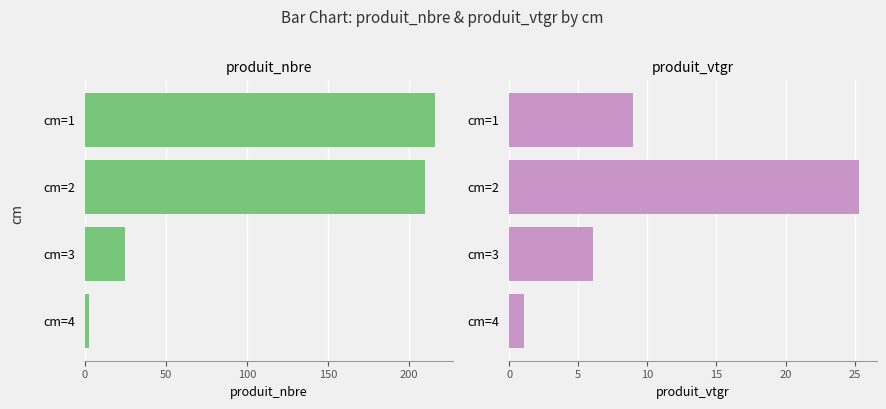

List the series in order of their peak value, highest first.

produit_nbre, produit_vtgr